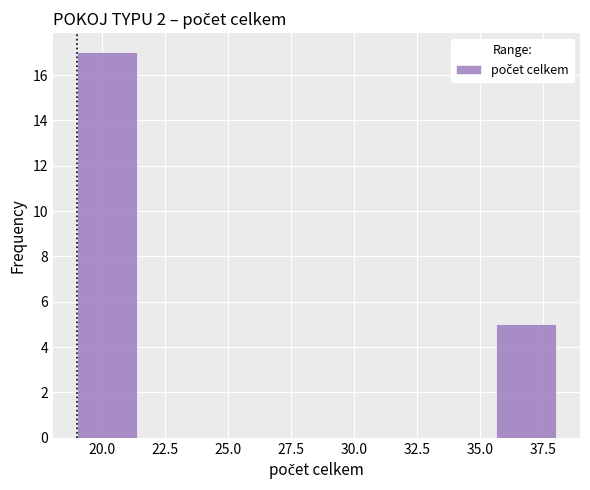

Reading left to right, transcribe this chart: for each bar, give the range it covers on the x-axis and its height. Neither the bar edges nor the heights are printed on the chart, so give them approximately, as read against the axes.

19.0 to 21.5: 17
21.5 to 24.0: 0
24.0 to 26.0: 0
26.0 to 28.5: 0
28.5 to 31.0: 0
31.0 to 33.5: 0
33.5 to 35.5: 0
35.5 to 38.0: 5